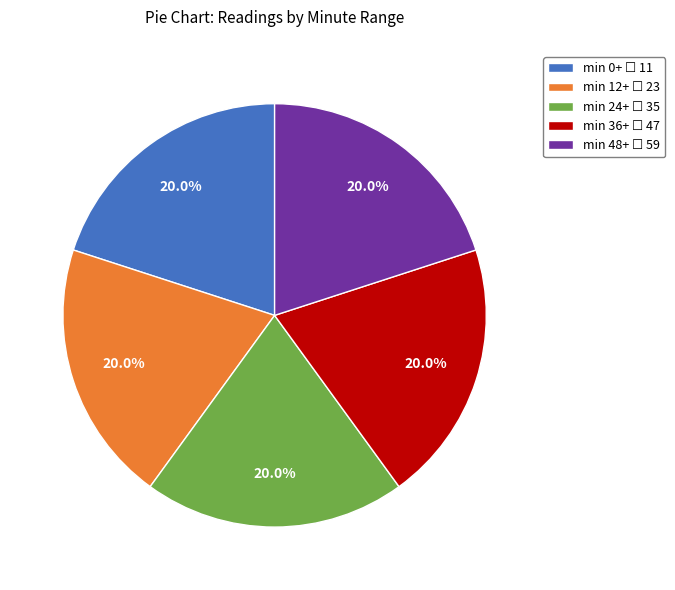

Does any single category account for the majority?

No